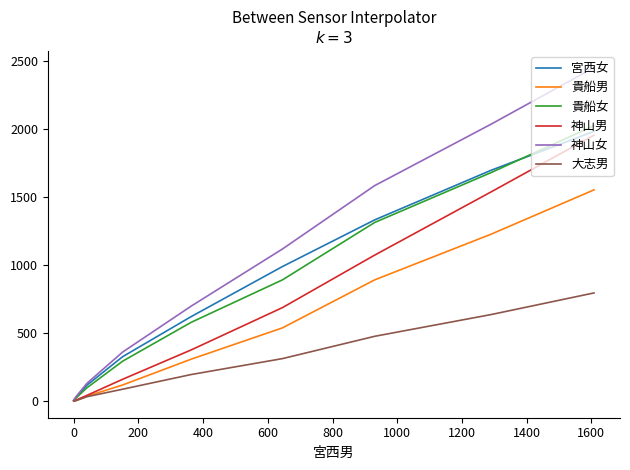

How many lines are shown in the chart?

6